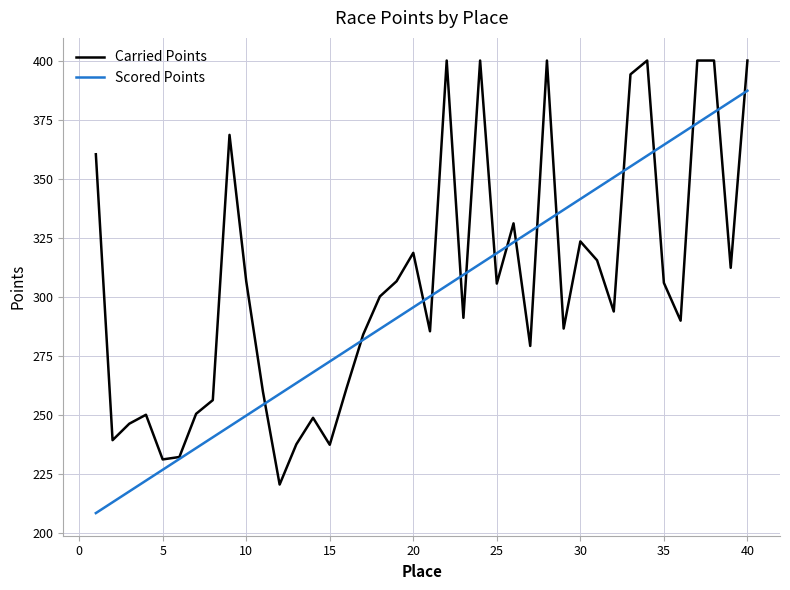

What is the minimum value shown in the chart?

208.4